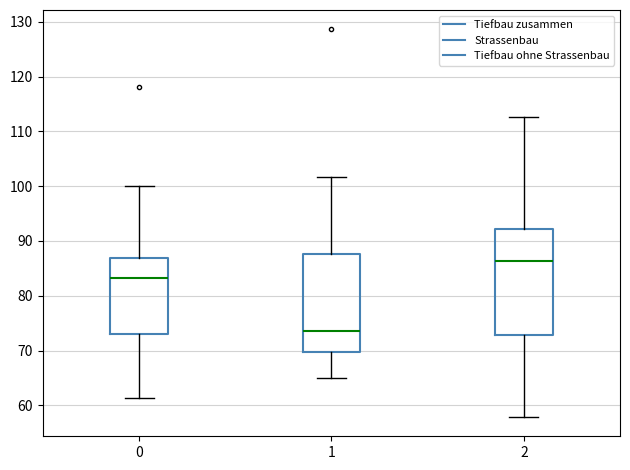

Which box's median line is the lowest?

1